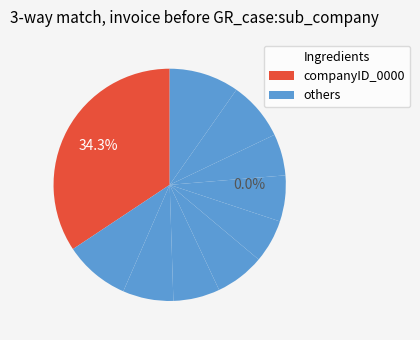

How many segments does this pie chart have?

10